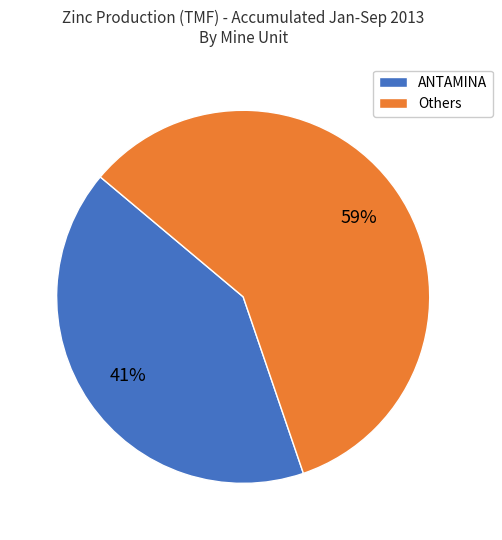

Does any single category account for the majority?

Yes